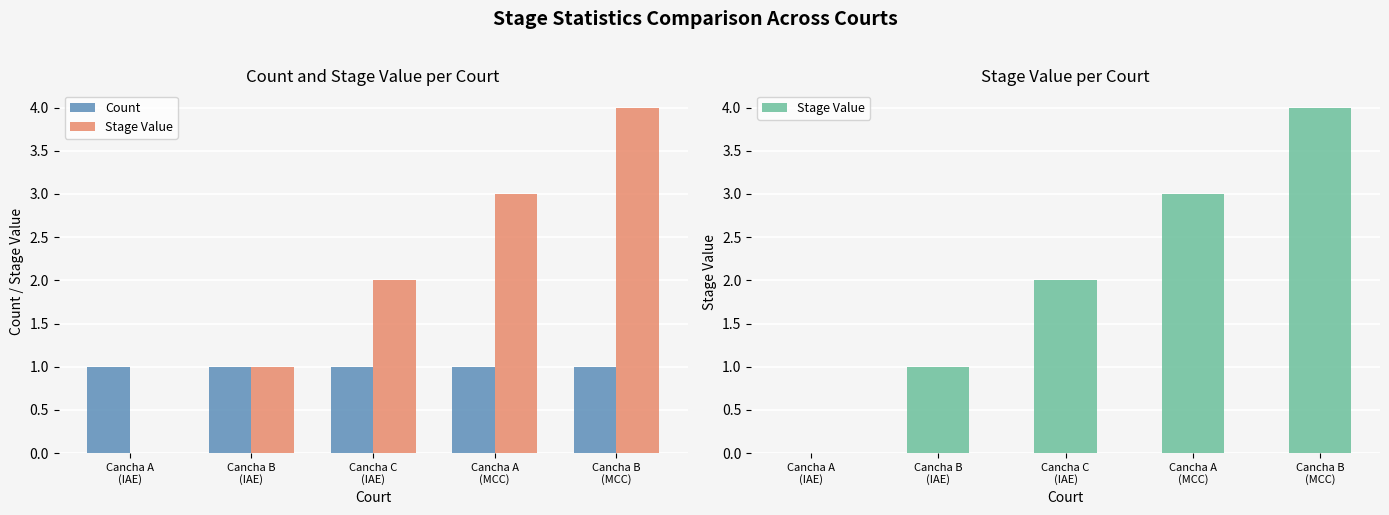

Reading left to right, extract all data points from this chart.

Count: Cancha A
(IAE)=1	Cancha B
(IAE)=1	Cancha C
(IAE)=1	Cancha A
(MCC)=1	Cancha B
(MCC)=1
Stage Value: Cancha A
(IAE)=0	Cancha B
(IAE)=1	Cancha C
(IAE)=2	Cancha A
(MCC)=3	Cancha B
(MCC)=4